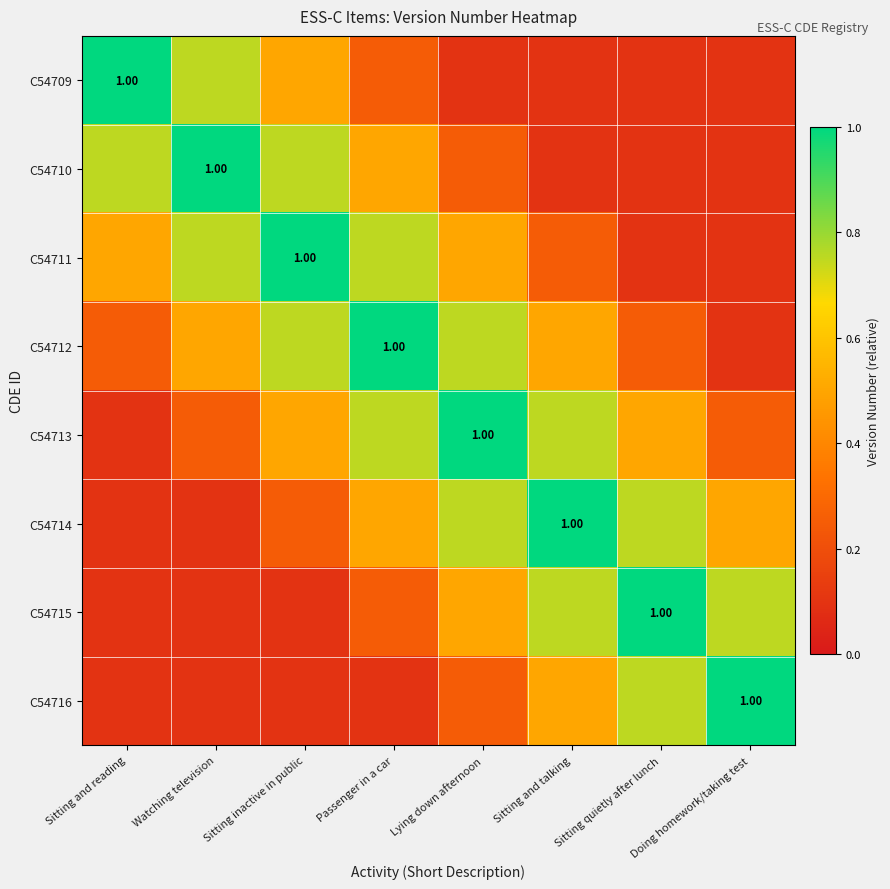

At which label is C54711 closest to 0?

Sitting quietly after lunch